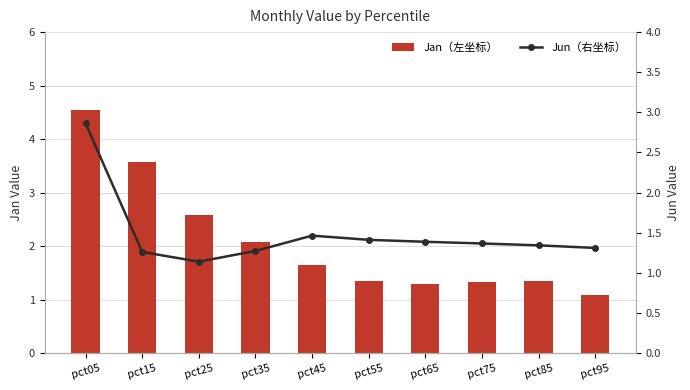

Reading right to left, list all the values displayed in this chart.

Jan（左坐标）: 1.1	1.3	1.3	1.3	1.3	1.7	2.1	2.6	3.6	4.5
Jun（右坐标）: 1.3	1.3	1.4	1.4	1.4	1.5	1.3	1.1	1.3	2.9